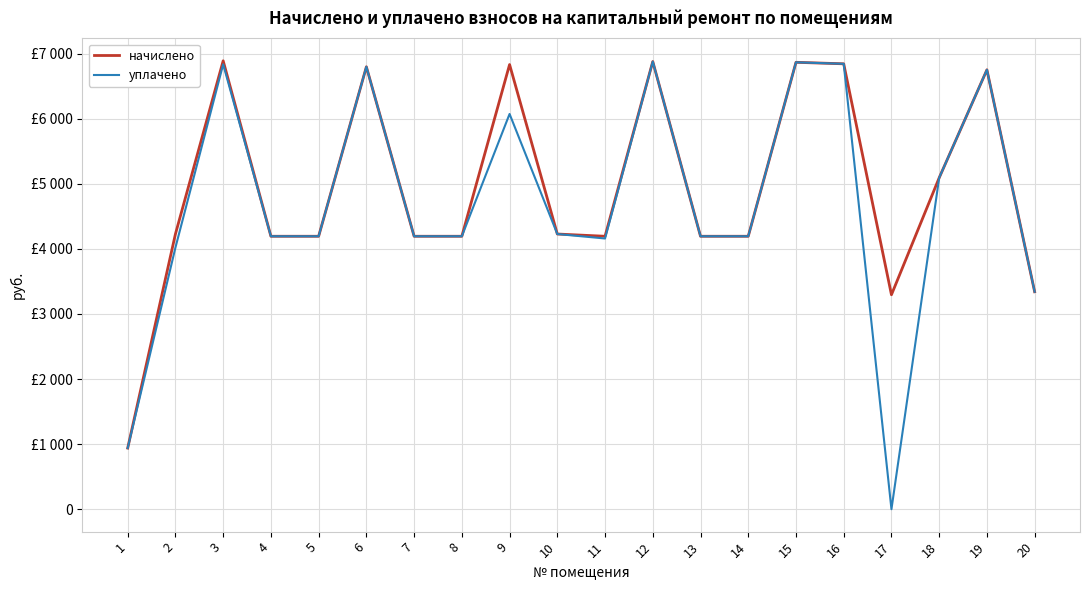

What are all the series names shown in the legend?

начислено, уплачено